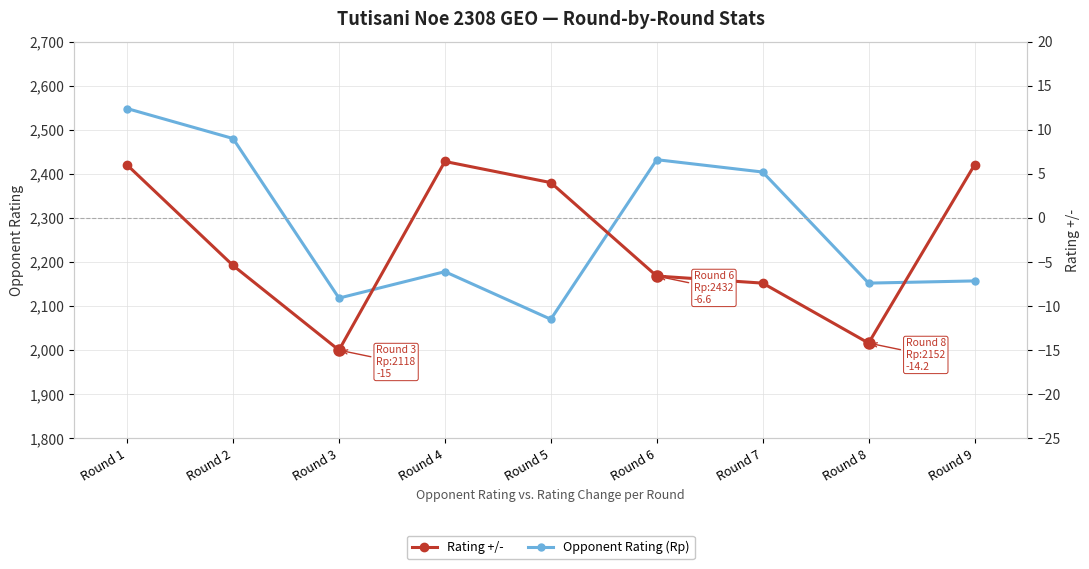

How many interior local peaks does the Rating +/- series have?

1